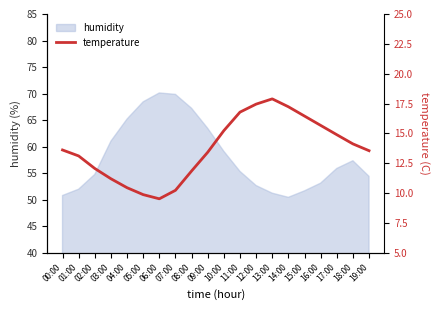

Which category has the highest value across all series?

13:00